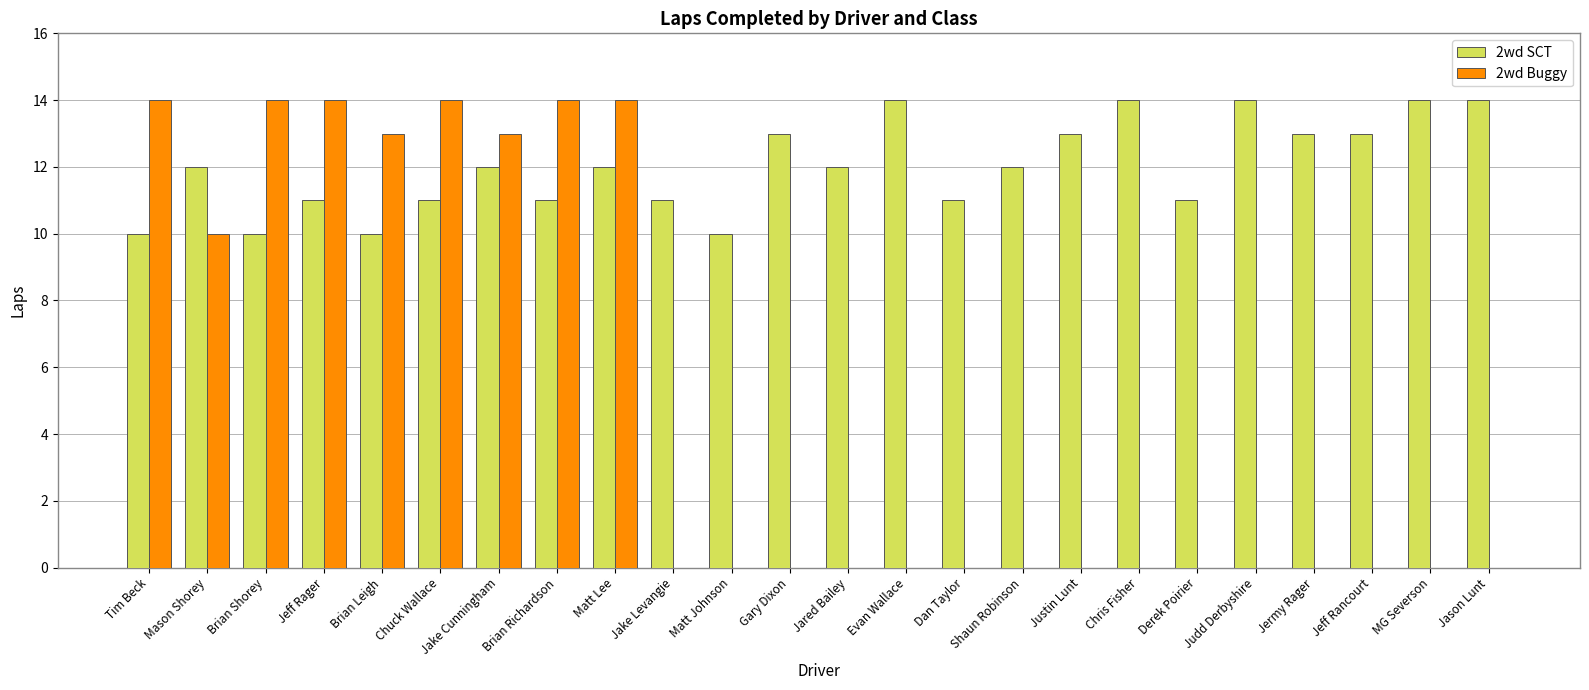

At which label is 2wd Buggy closest to 7?

Mason Shorey